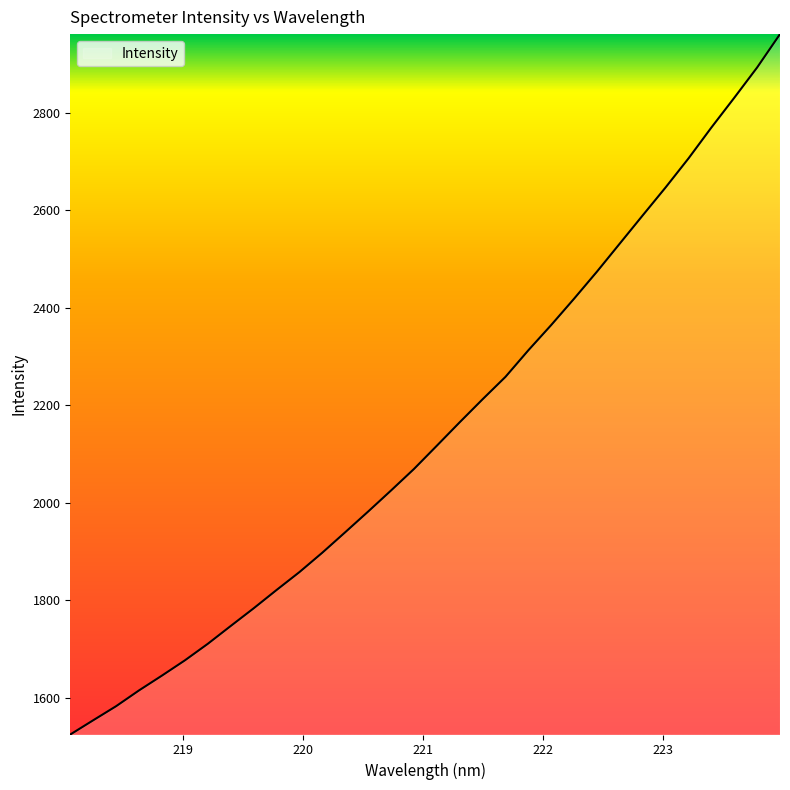

Is this an area chart (filled region under the line)?

No